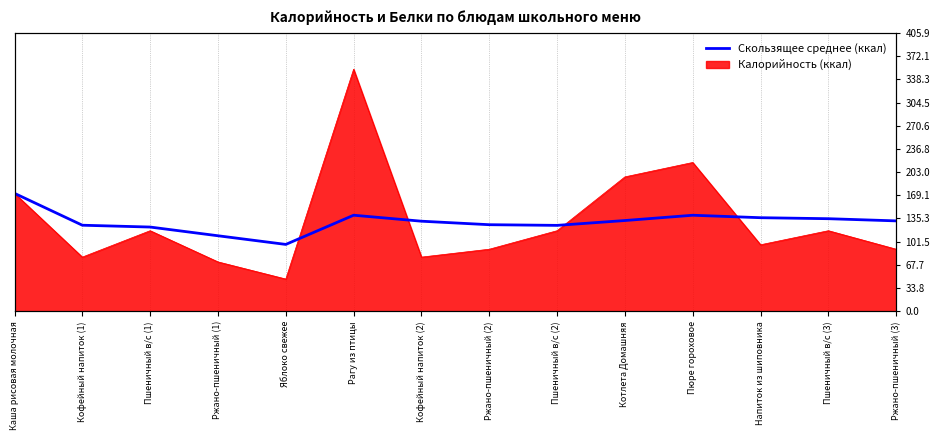

Where is the first local minimum?

Яблоко свежее